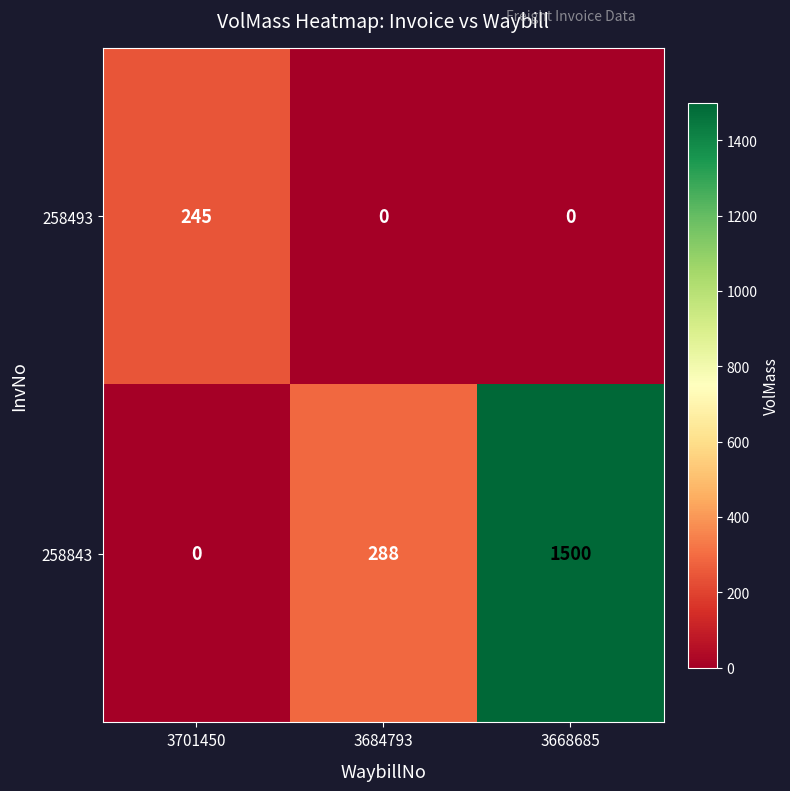

Is it true that 258493 equals 0 at 3684793?

True